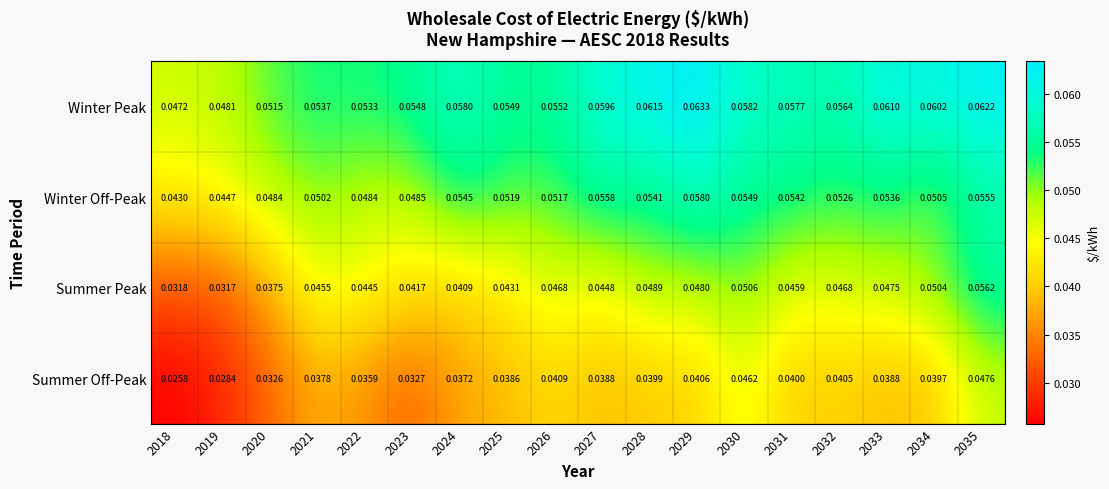

Which series has the largest range (max minus min)?

Summer Peak